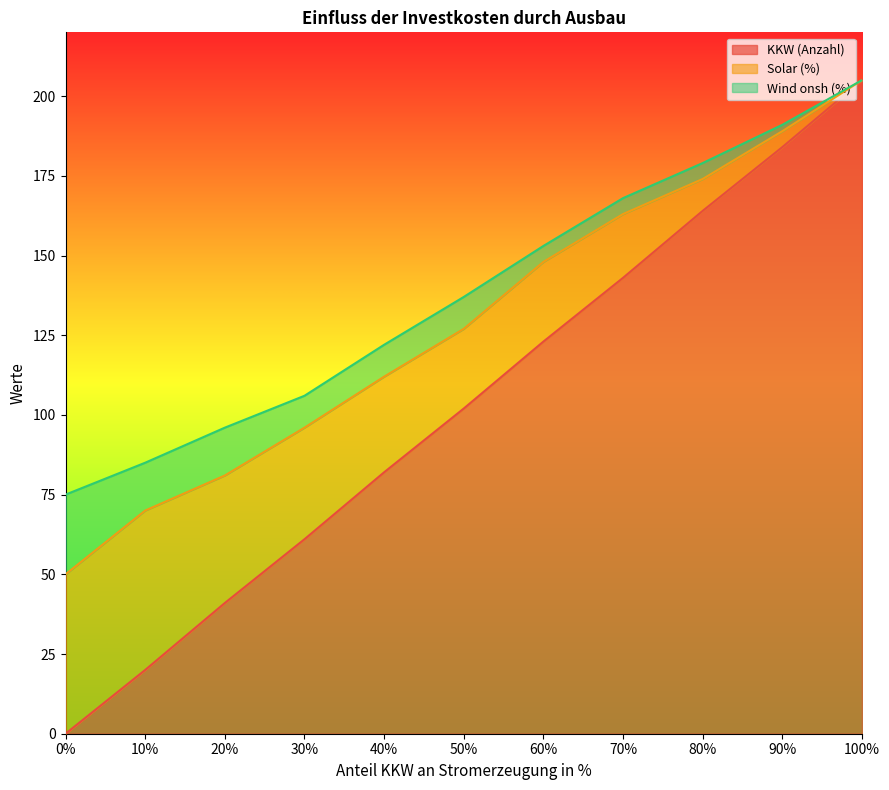

What is the average value of the KKW (Anzahl) series?

102